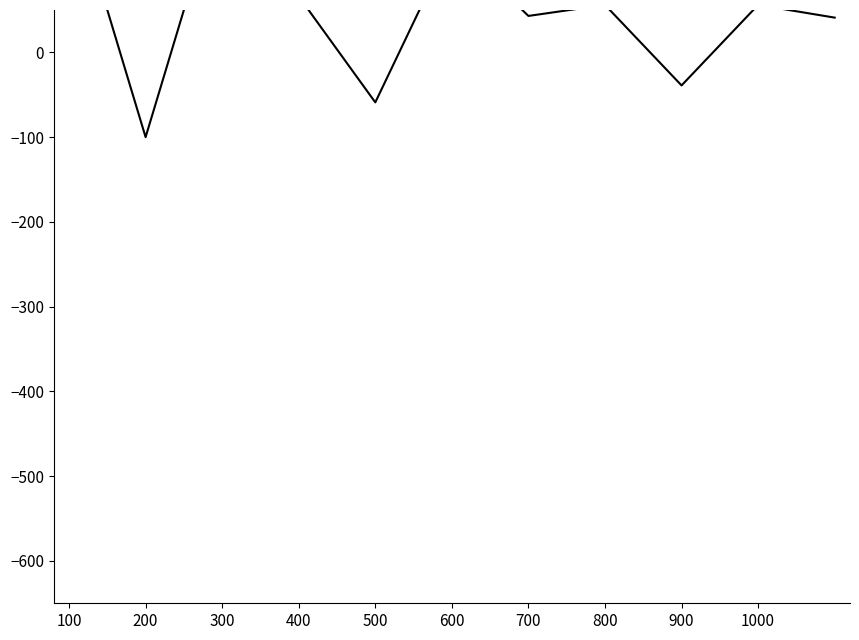

How many points are lower than both their immediate neighbors (excluding endpoints)?

4